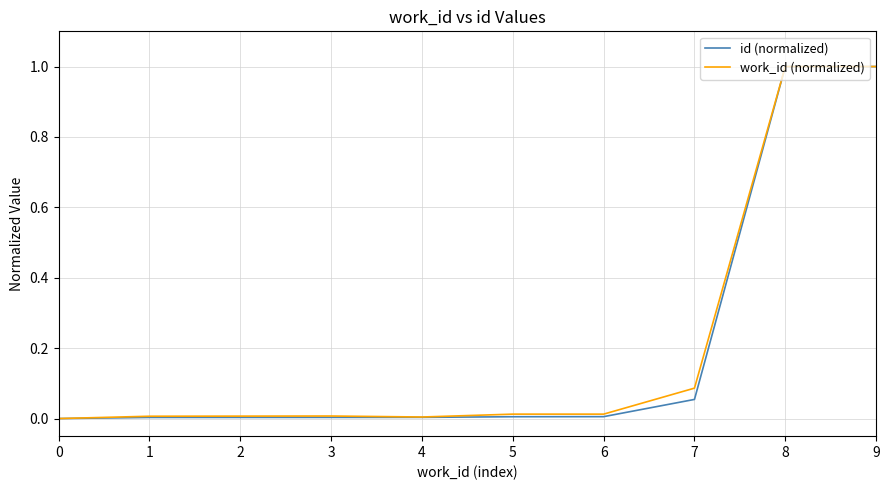

What is the maximum value for work_id (normalized)?

1.0